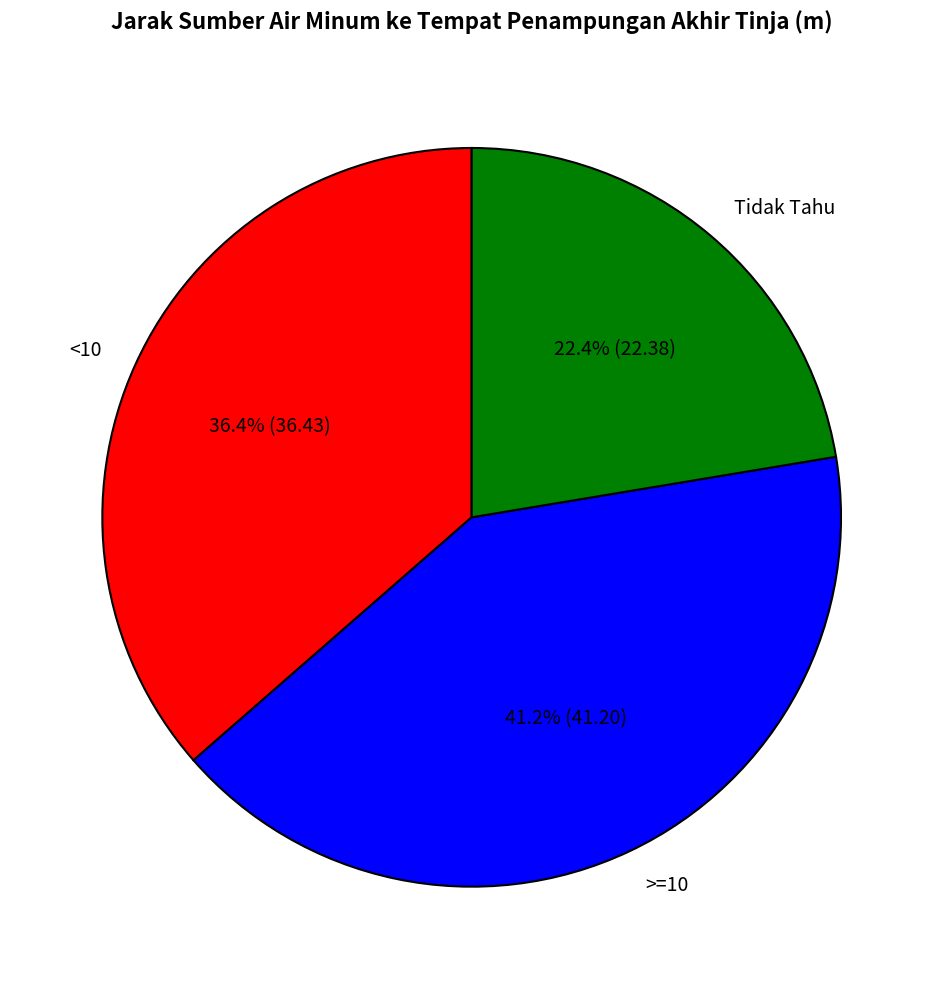

To the nearest percent, what is the difference between the largest and smallest slice percentages?

19%